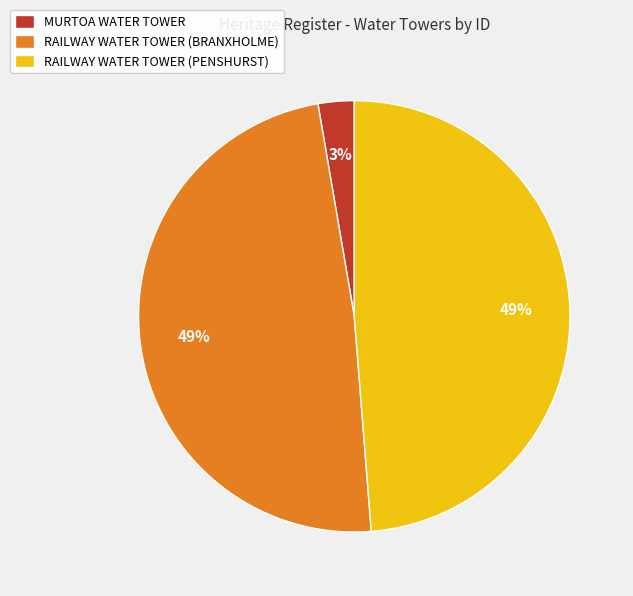

Combined, do RAILWAY WATER TOWER (PENSHURST) and RAILWAY WATER TOWER (BRANXHOLME) account for over 50%?

Yes